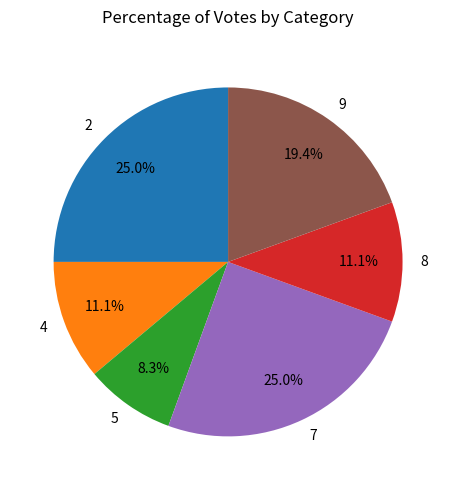

To the nearest percent, what portion does 7 represent?

25%